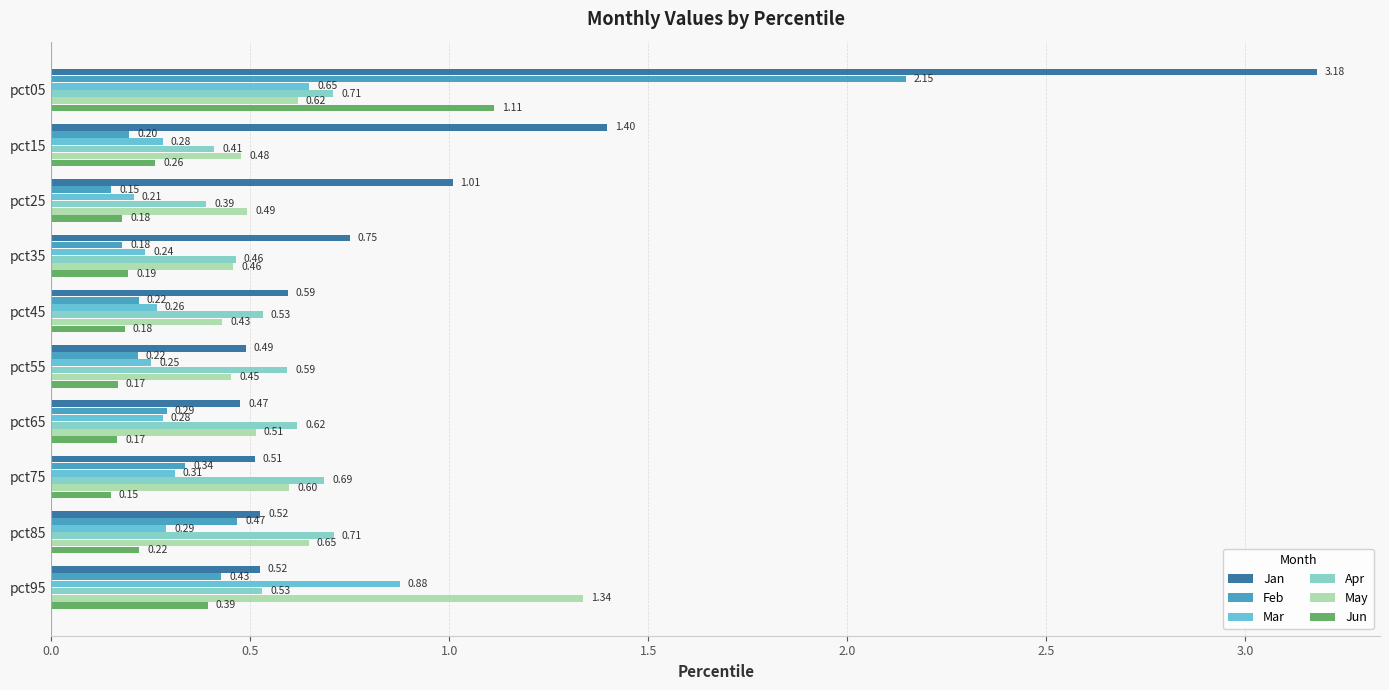

What is the sum of all Feb values?

4.6